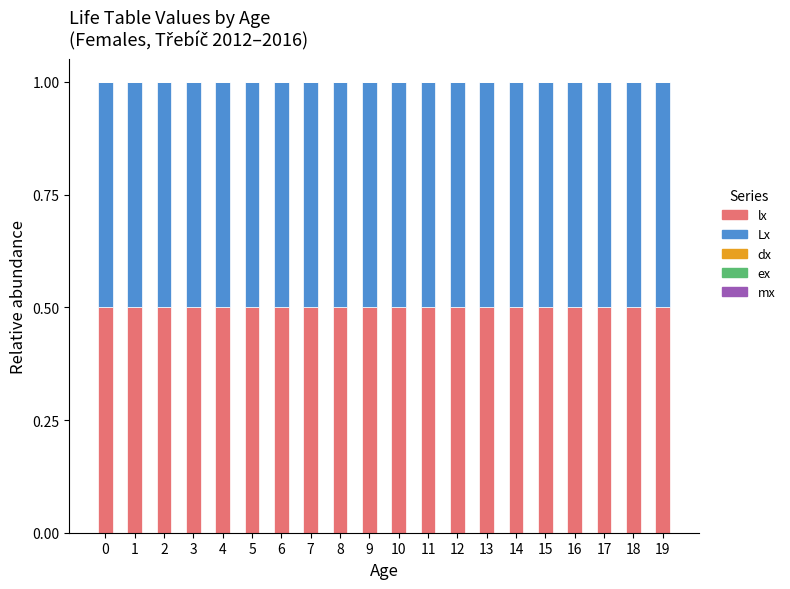

What is the maximum value for lx?

0.5